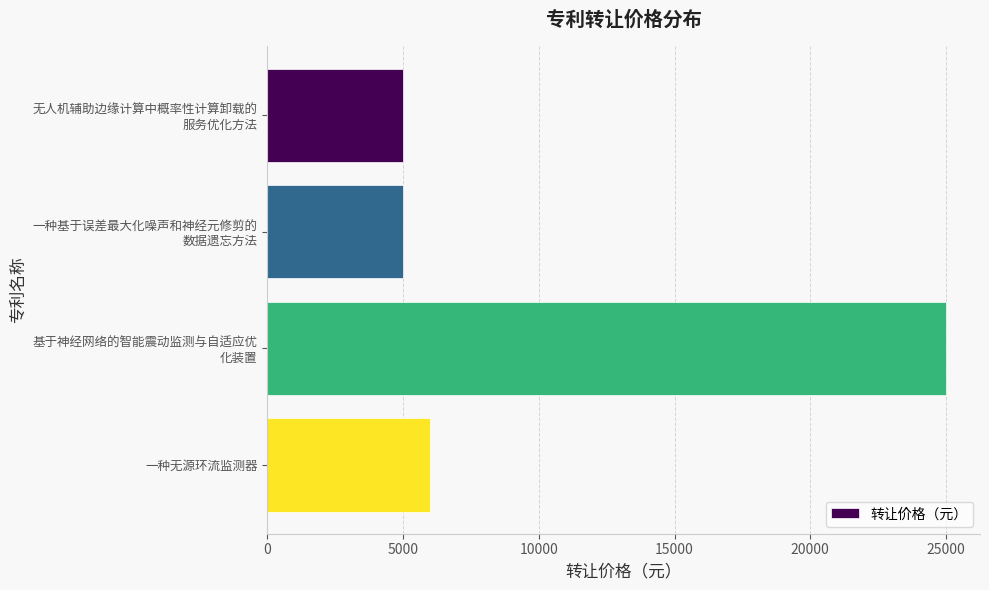

Where is the data nearest to the value 15000?

一种无源环流监测器